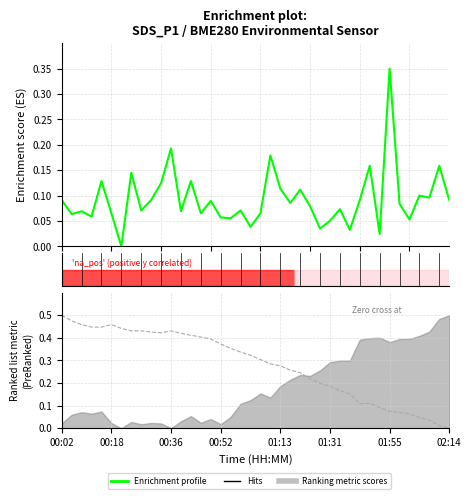

The Enrichment profile series shows 0.0 at 8. True or false?

False